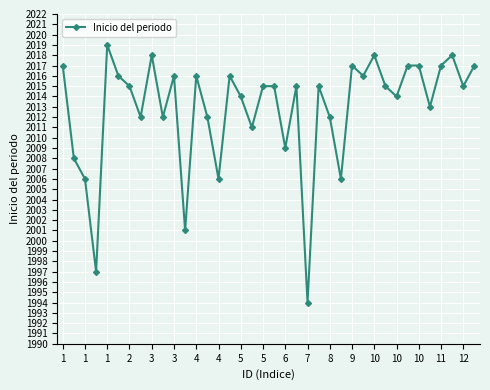

What is the average value?

2013